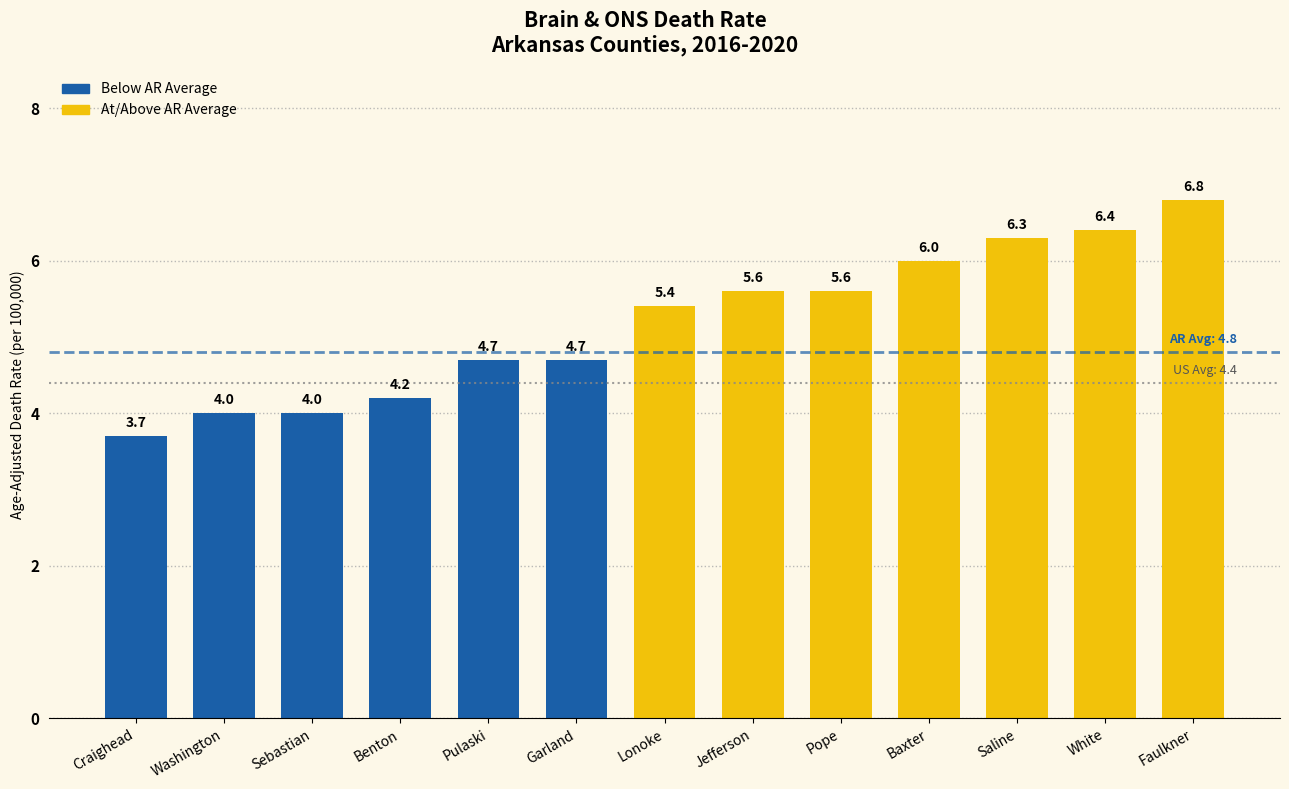

Which has a higher value, Faulkner or White?

Faulkner